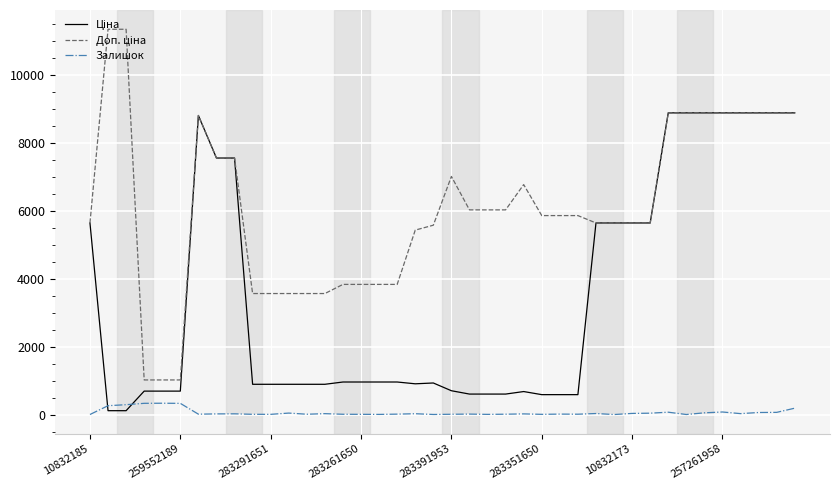

What is the maximum value shown in the chart?

11334.0